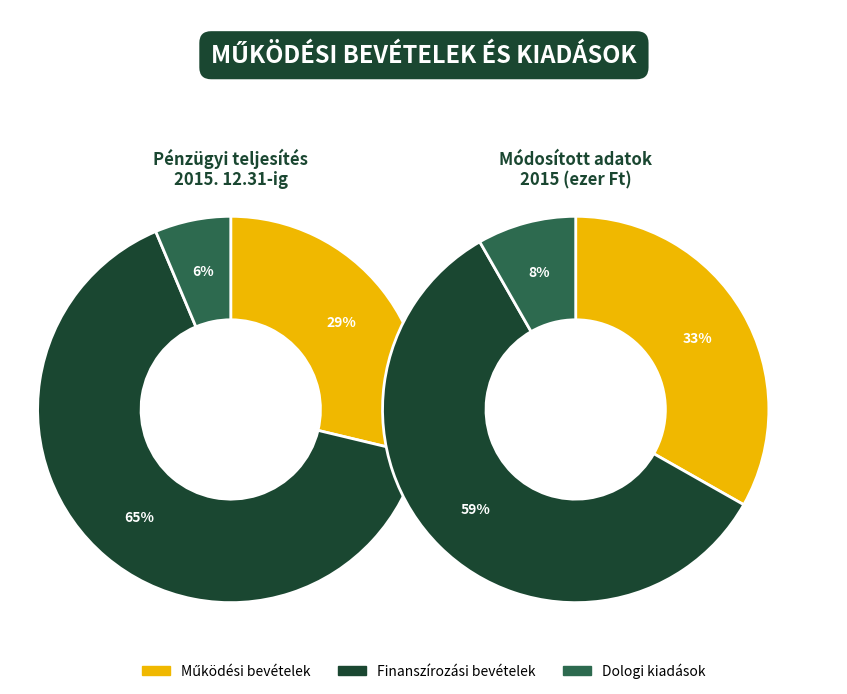

What is the ratio of the value at Működési bevételek to the value at Dologi kiadások?

4.5